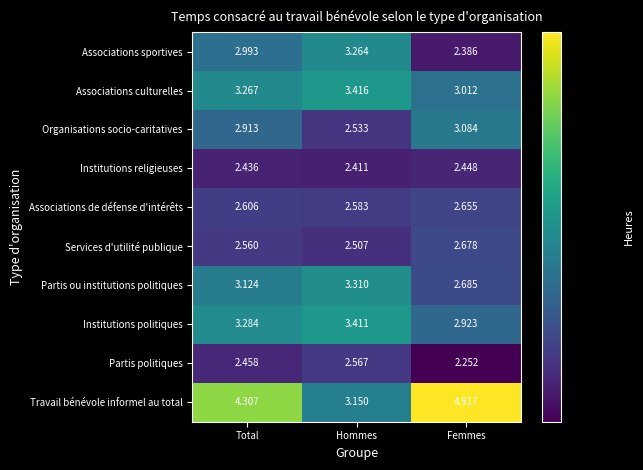

At which category is the sum across all series the highest?

Total